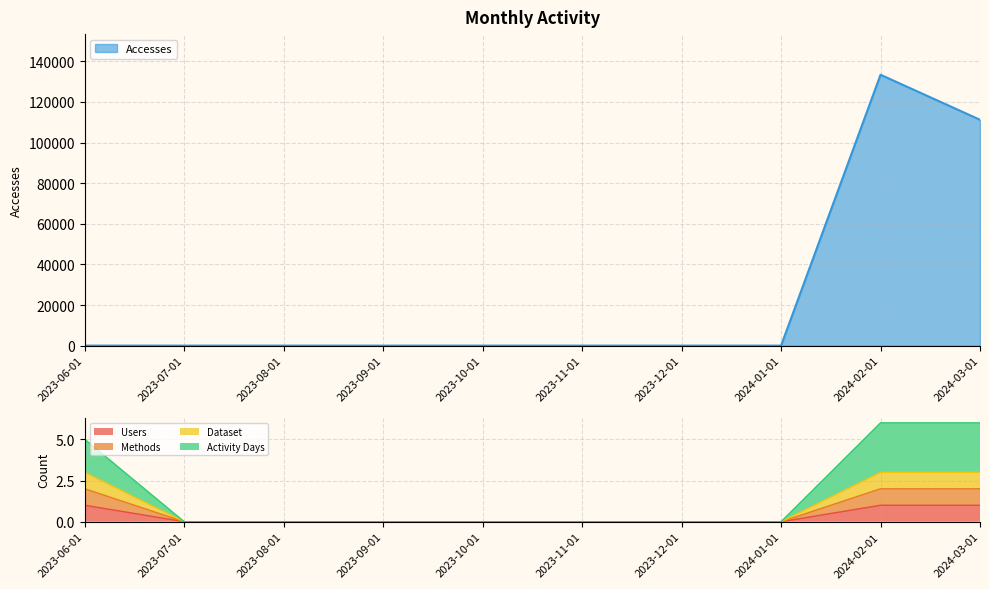

Reading left to right, list all the values displayed in this chart.

Users: 2023-06-01=1	2023-07-01=0	2023-08-01=0	2023-09-01=0	2023-10-01=0	2023-11-01=0	2023-12-01=0	2024-01-01=0	2024-02-01=1	2024-03-01=1
Methods: 2023-06-01=2	2023-07-01=0	2023-08-01=0	2023-09-01=0	2023-10-01=0	2023-11-01=0	2023-12-01=0	2024-01-01=0	2024-02-01=2	2024-03-01=2
Dataset: 2023-06-01=3	2023-07-01=0	2023-08-01=0	2023-09-01=0	2023-10-01=0	2023-11-01=0	2023-12-01=0	2024-01-01=0	2024-02-01=3	2024-03-01=3
Activity Days: 2023-06-01=5	2023-07-01=0	2023-08-01=0	2023-09-01=0	2023-10-01=0	2023-11-01=0	2023-12-01=0	2024-01-01=0	2024-02-01=6	2024-03-01=6
Accesses: 2023-06-01=5	2023-07-01=0	2023-08-01=0	2023-09-01=0	2023-10-01=0	2023-11-01=0	2023-12-01=0	2024-01-01=0	2024-02-01=133395	2024-03-01=111224